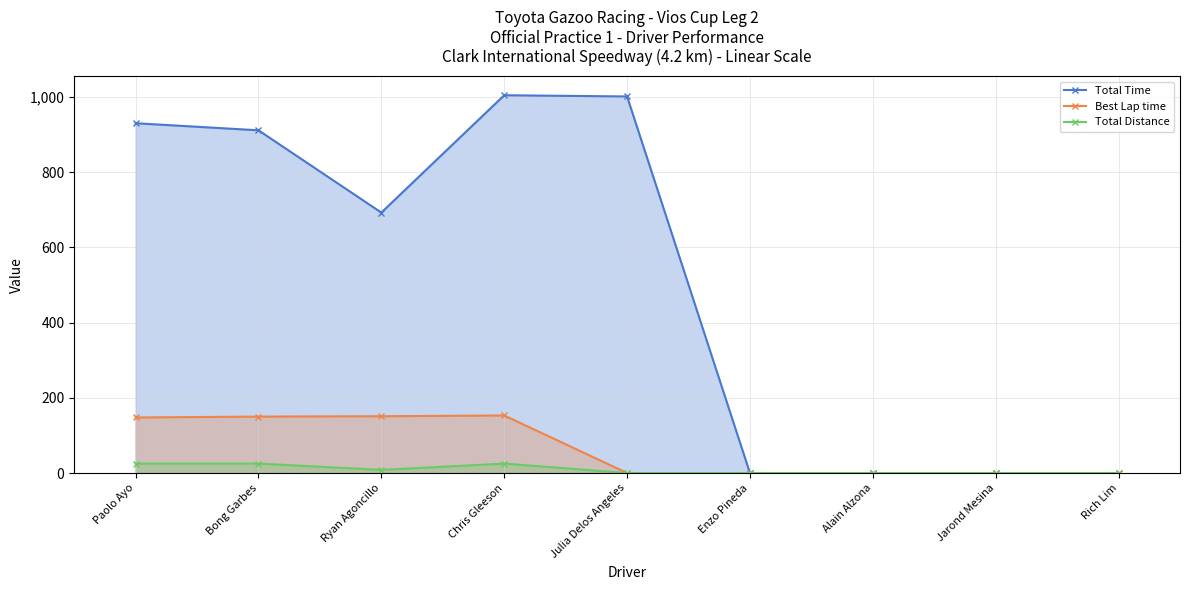

What is the spread (max minus min) of values at Chris Gleeson?

978.9